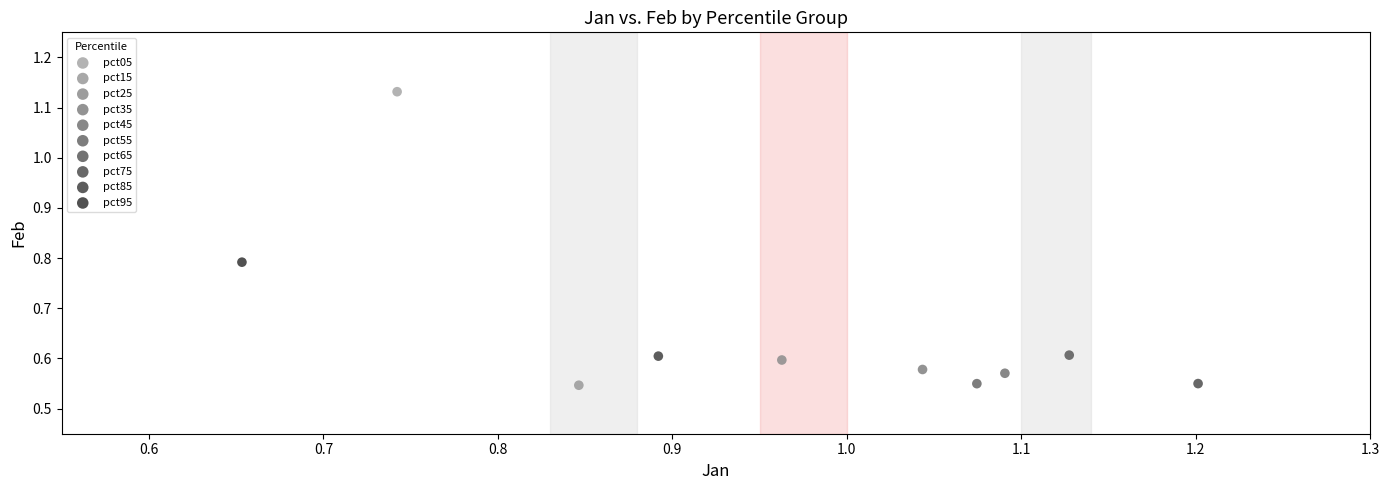

What are all the series names shown in the legend?

pct05, pct15, pct25, pct35, pct45, pct55, pct65, pct75, pct85, pct95